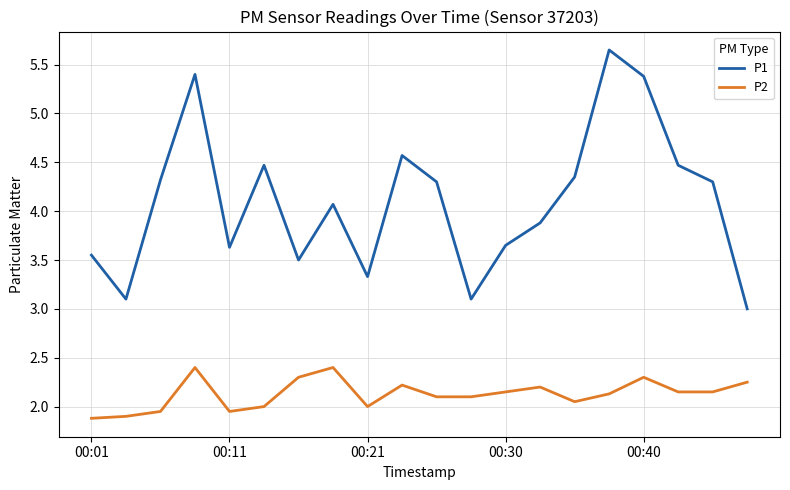

List the series in order of their overall mean, highest first.

P1, P2